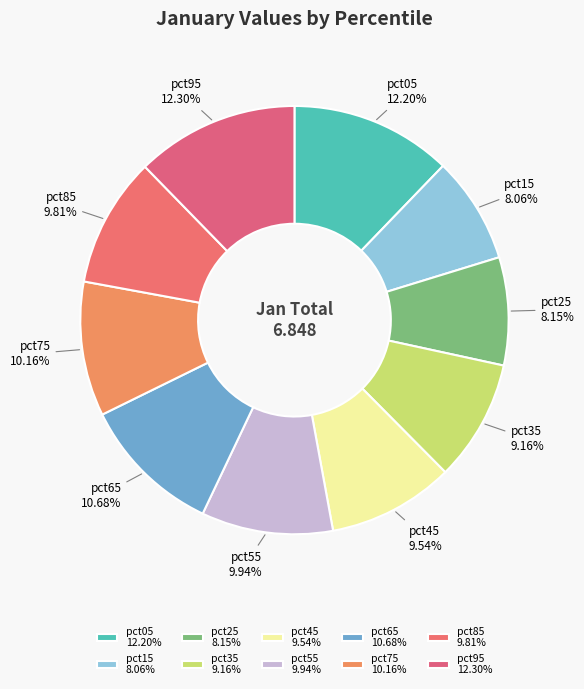

Do pct05 and pct55 together represent more than half of the pie?

No